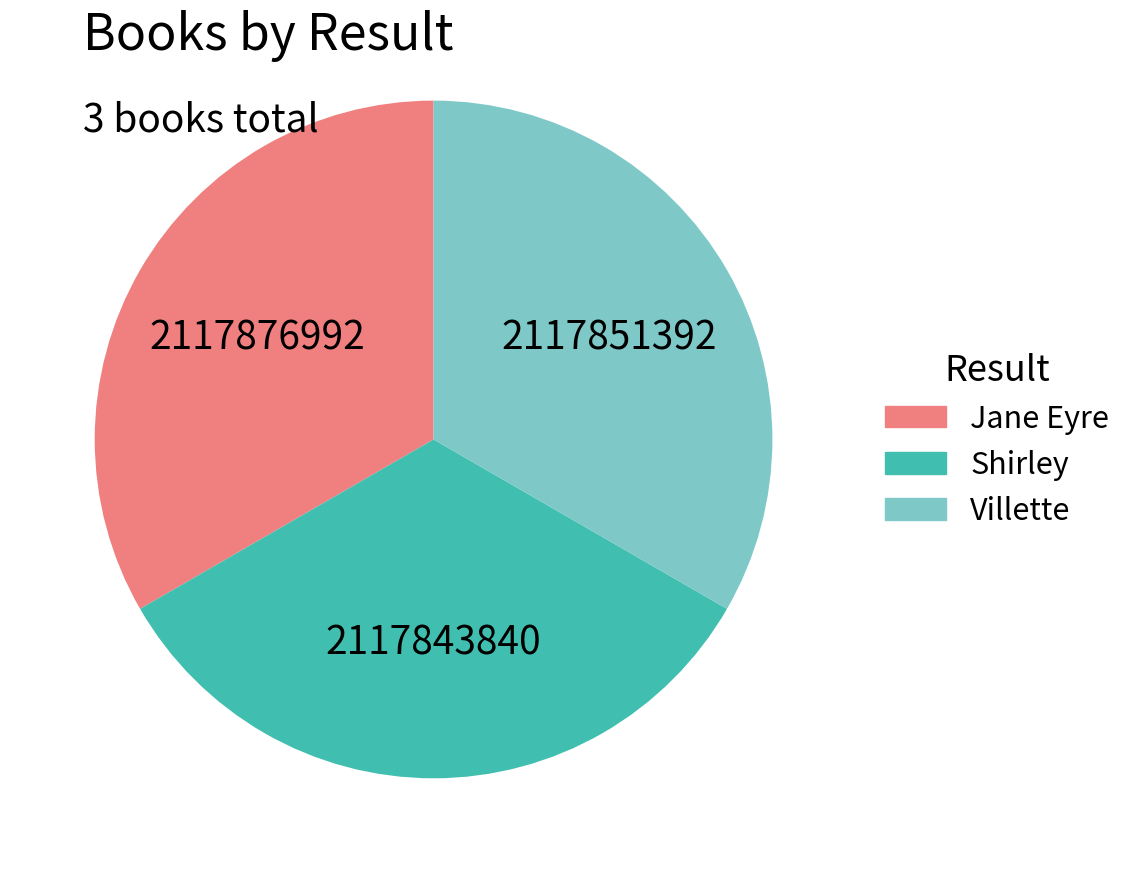

What is the ratio of the value at Villette to the value at Shirley?

1.0